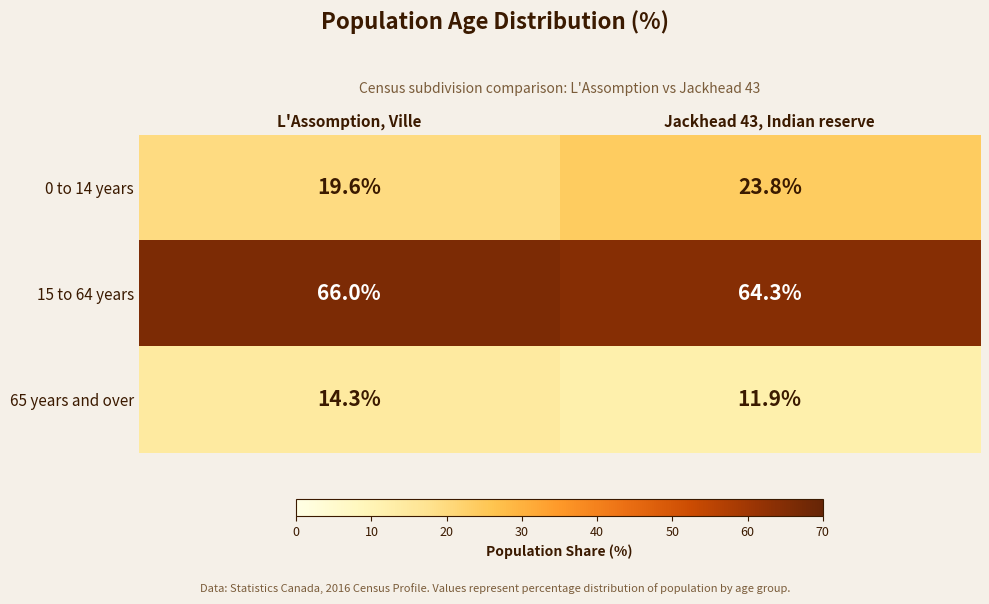

Which category has the highest value across all series?

L'Assomption, Ville